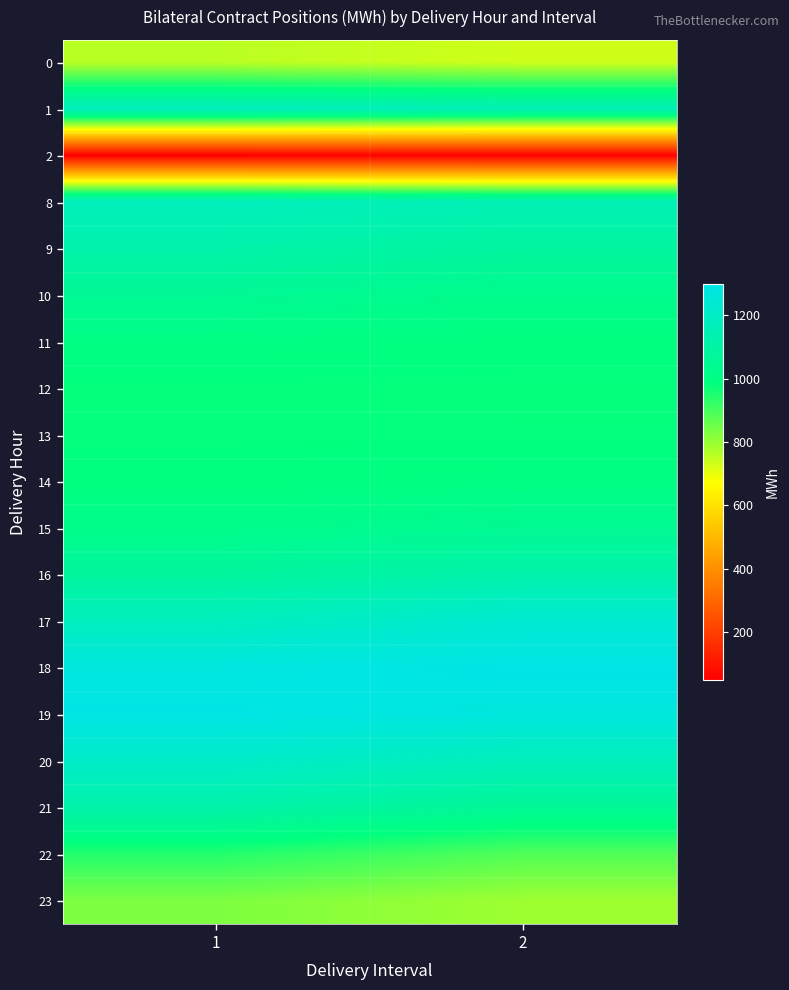

At how many categories does at least one series exceed 183?

2